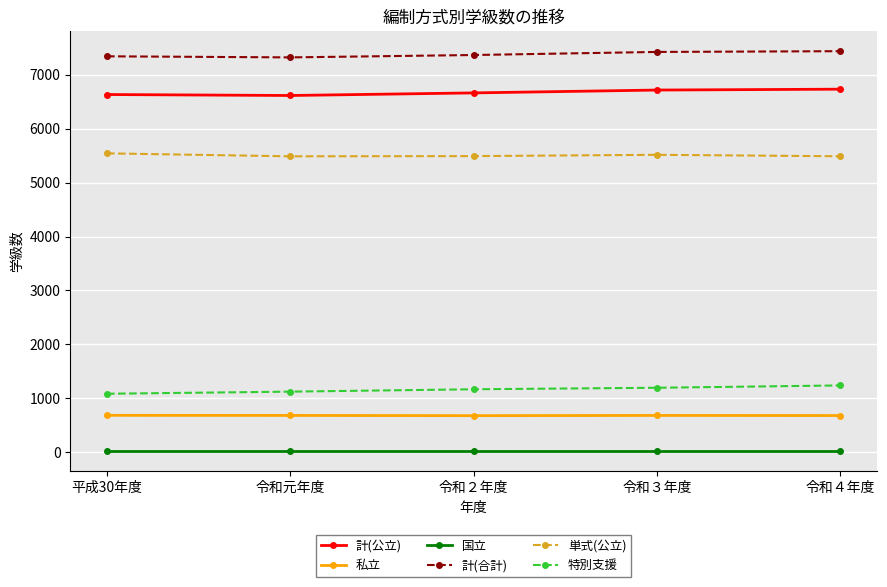

Which series has the largest total across all categories?

計(合計)